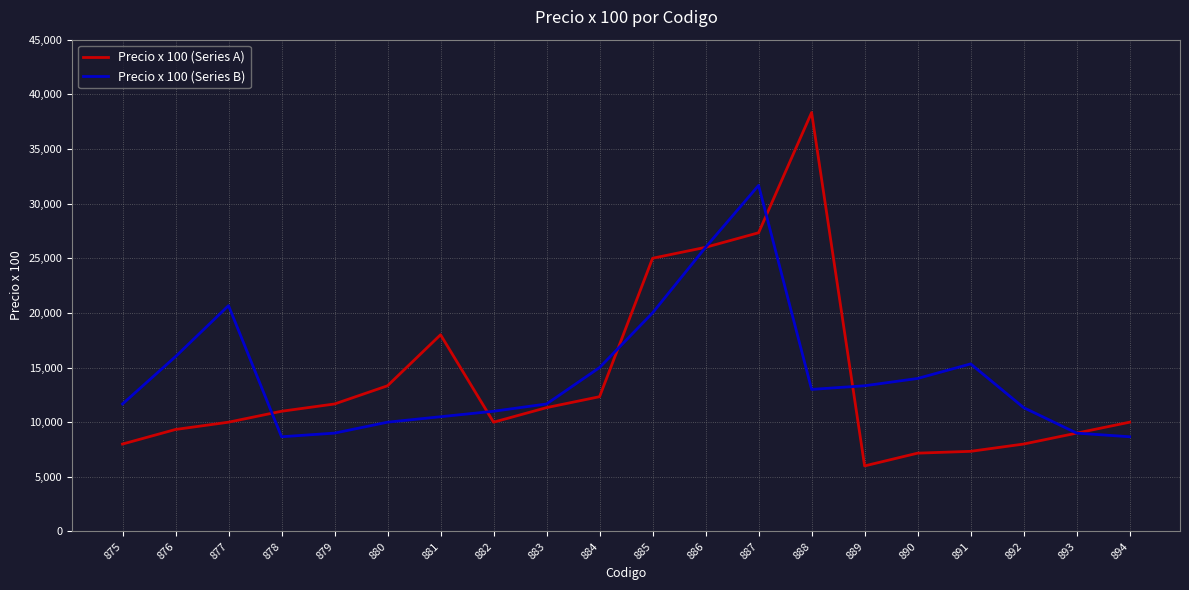

What value does the Precio x 100 (Series B) series have at 894?

8666.7